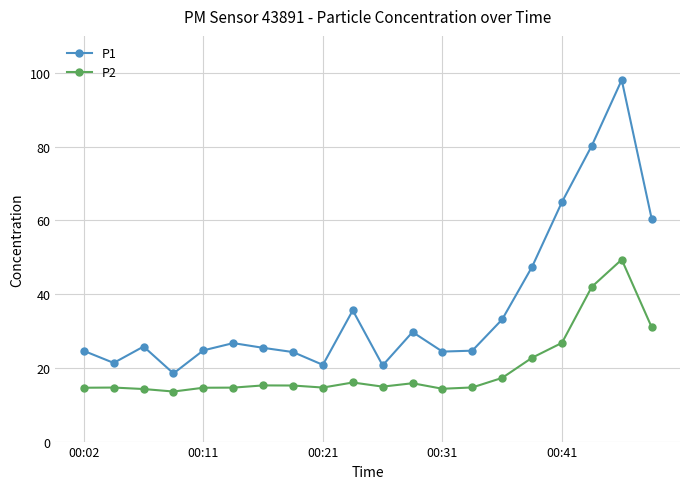

True or false: P2 and P1 intersect in this chart.

False